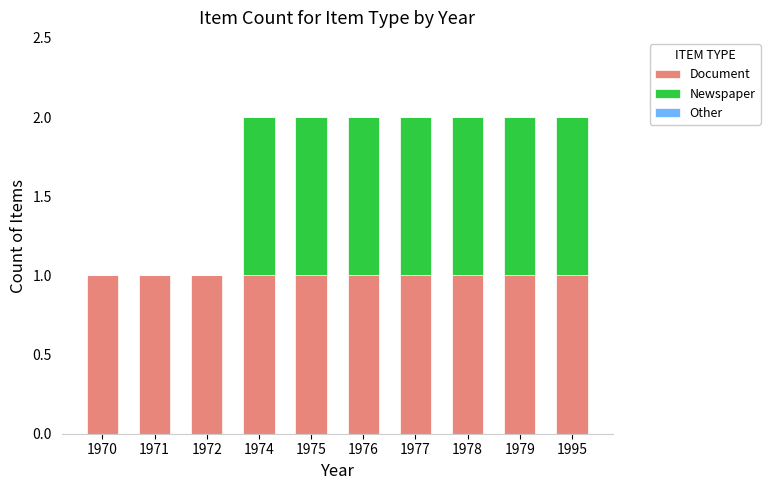

True or false: Document has a value of 2 at 1979.

False